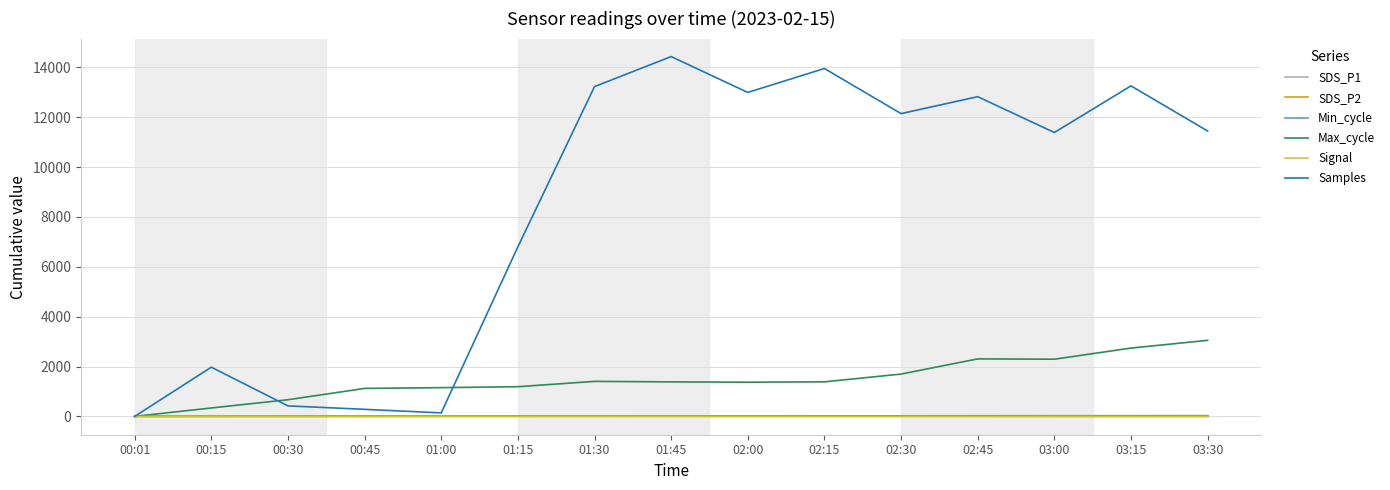

Is the value of Samples at 03:15 greater than the value of Min_cycle at 00:45?

Yes